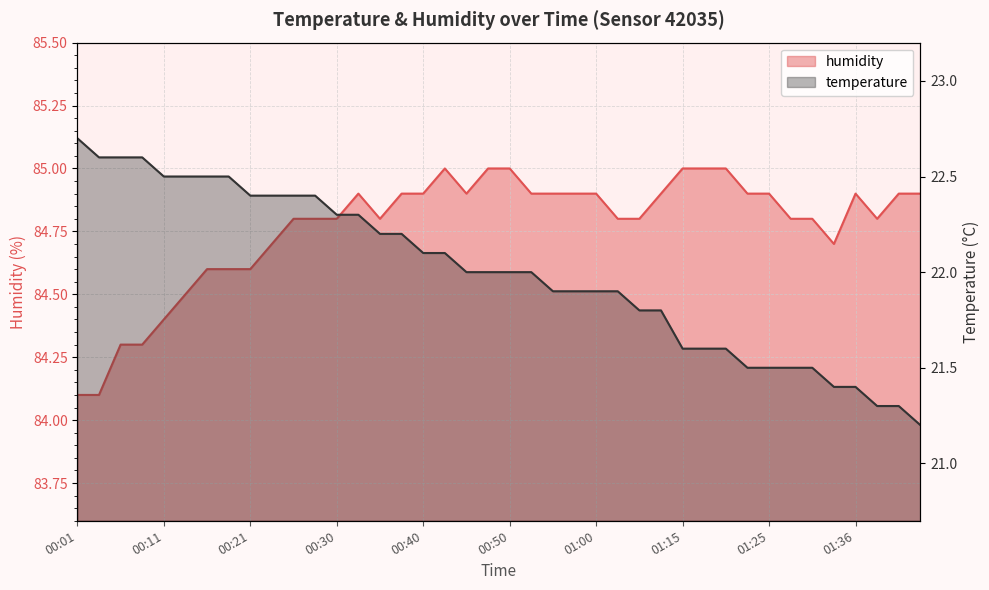

Reading left to right, what are all the values shown in this chart?

temperature: 22.7	22.6	22.6	22.6	22.5	22.5	22.5	22.5	22.4	22.4	22.4	22.4	22.3	22.3	22.2	22.2	22.1	22.1	22.0	22.0	22.0	22.0	21.9	21.9	21.9	21.9	21.8	21.8	21.6	21.6	21.6	21.5	21.5	21.5	21.5	21.4	21.4	21.3	21.3	21.2
humidity: 84.1	84.1	84.3	84.3	84.4	84.5	84.6	84.6	84.6	84.7	84.8	84.8	84.8	84.9	84.8	84.9	84.9	85.0	84.9	85.0	85.0	84.9	84.9	84.9	84.9	84.8	84.8	84.9	85.0	85.0	85.0	84.9	84.9	84.8	84.8	84.7	84.9	84.8	84.9	84.9